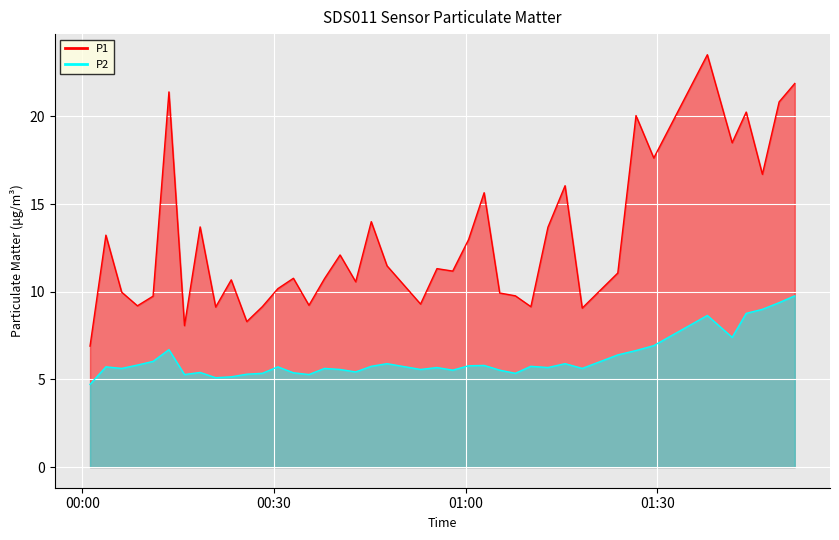

At how many categories does at least one series exceed 9?

37